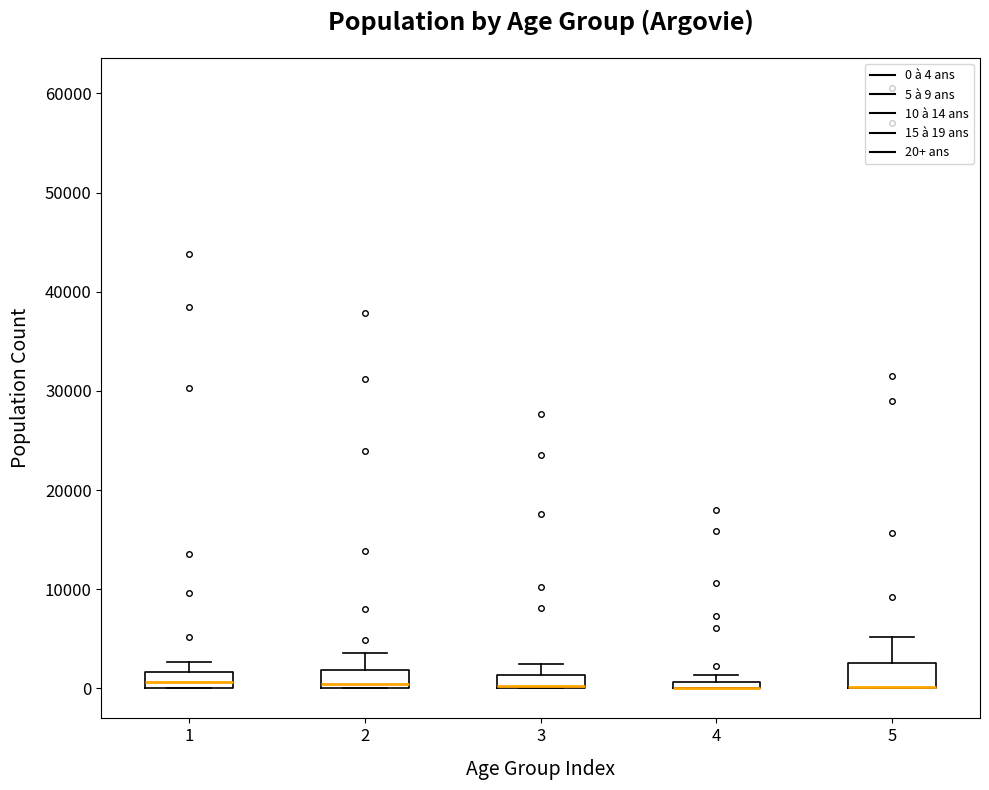

Where is the upper edge of the box at x = 3 on the y-axis? The values are not printed on the chart, so give them approximately, as read against the axis.

1000